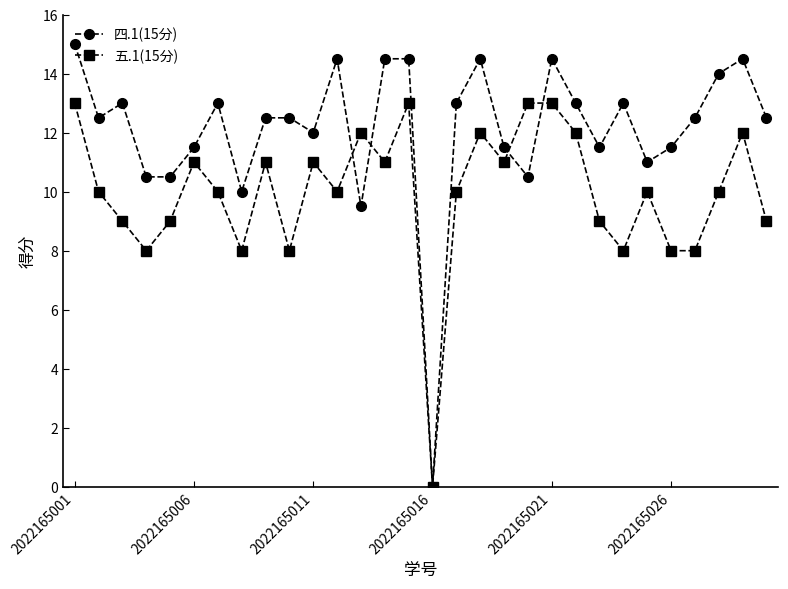

Which series has the largest total across all categories?

四.1(15分)